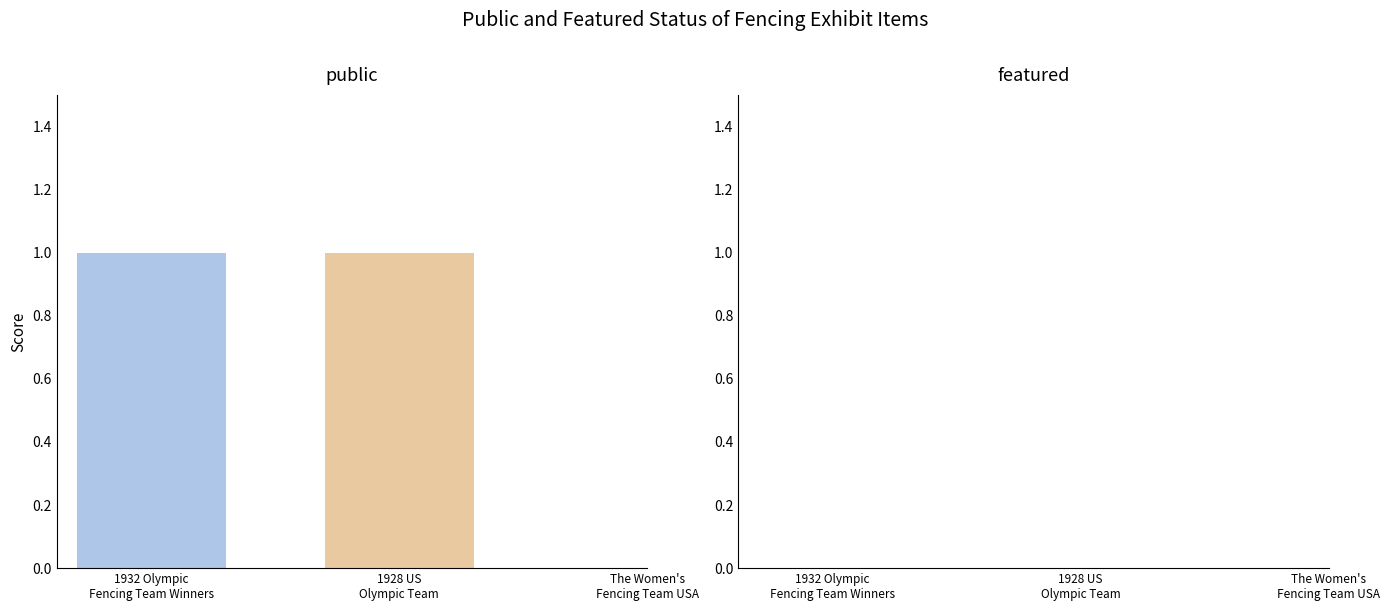

What position from the left is The Women's Fencing Team USA?

3